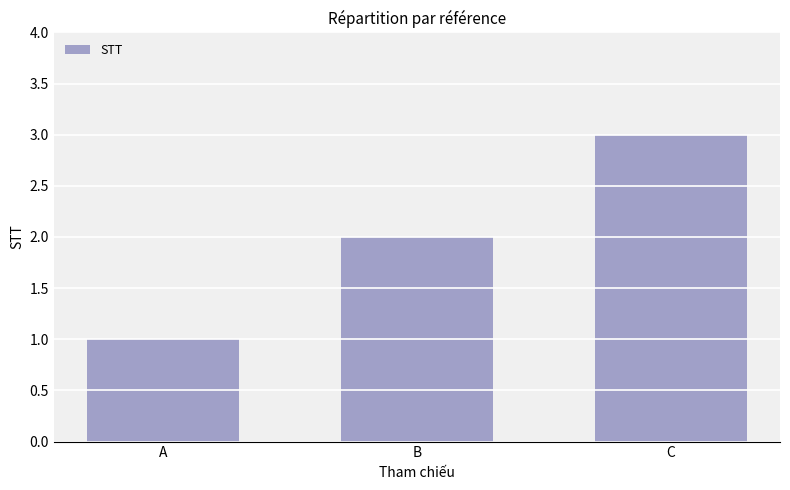

How many values are below 2?

1